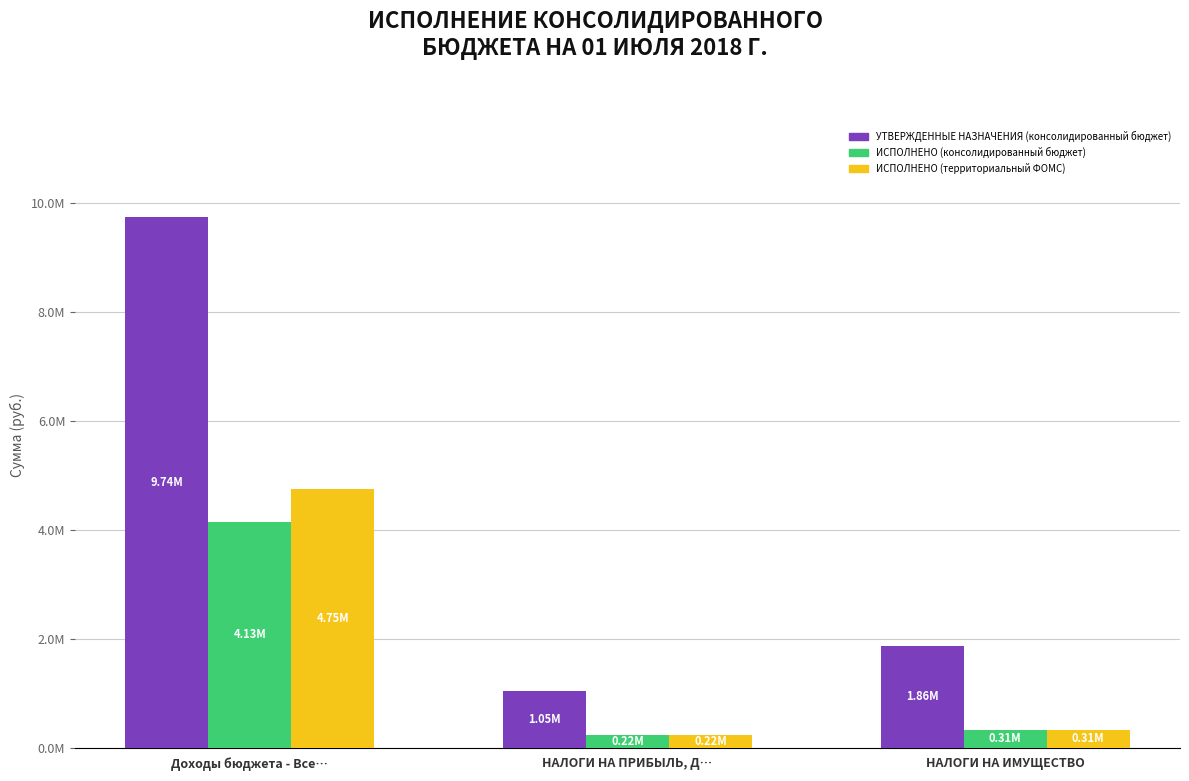

What are all the series names shown in the legend?

УТВЕРЖДЕННЫЕ НАЗНАЧЕНИЯ (консолидированный бюджет), ИСПОЛНЕНО (консолидированный бюджет), ИСПОЛНЕНО (территориальный ФОМС)